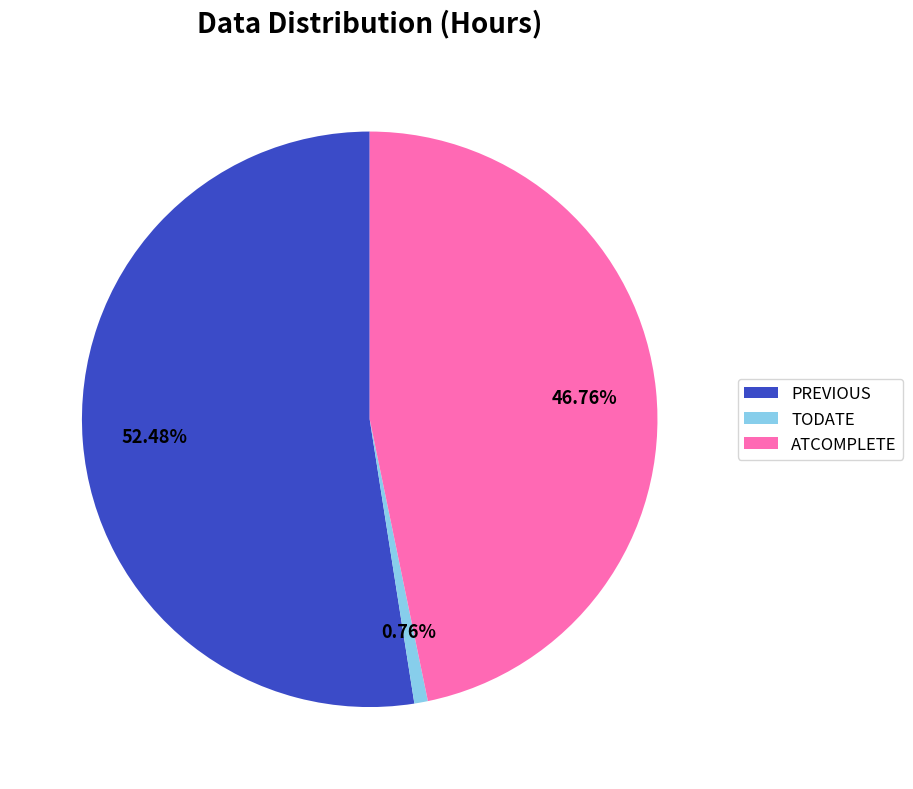

True or false: TODATE accounts for 11% of the total.

False